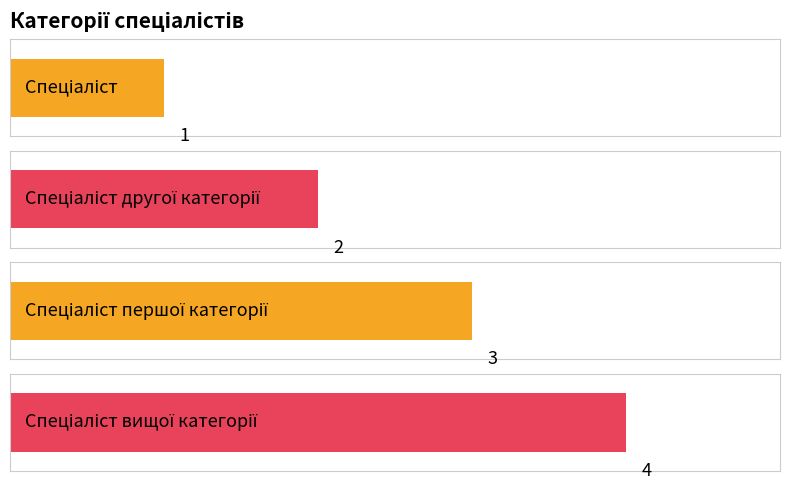

Does the chart contain stacked bars?

No